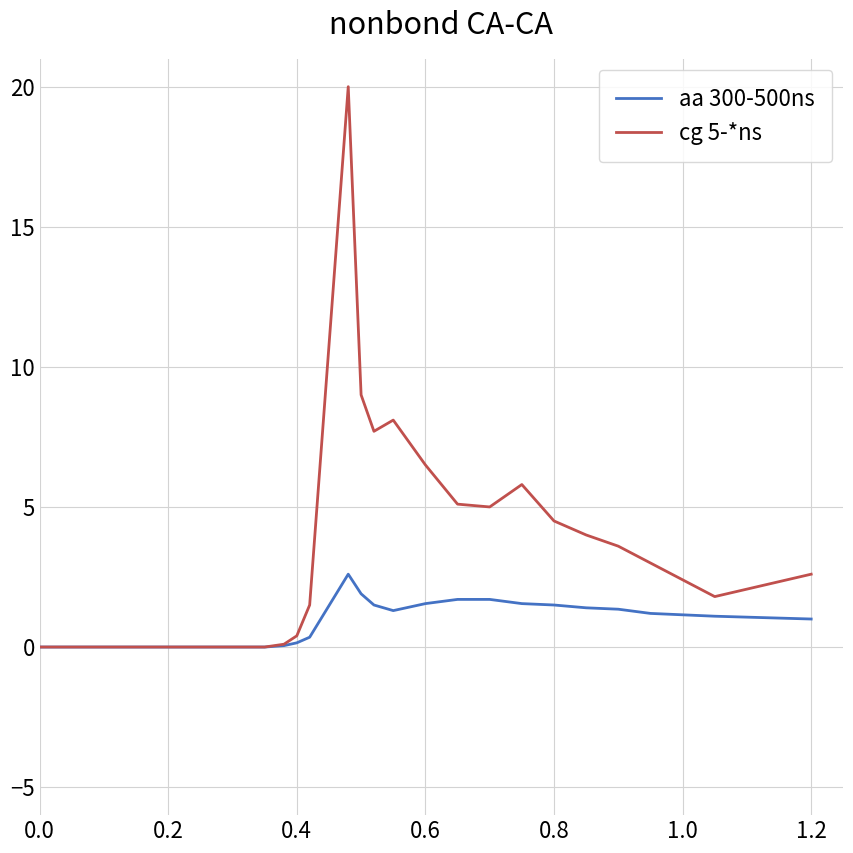

Which series has the largest range (max minus min)?

cg 5-*ns